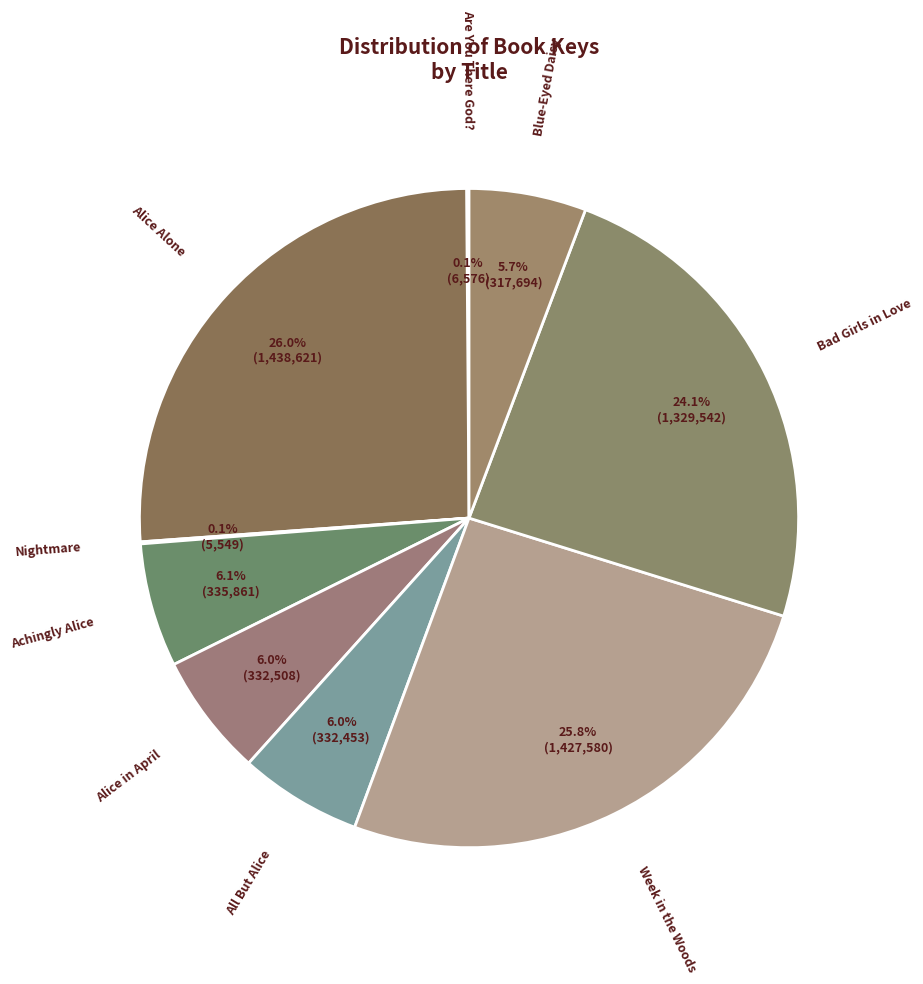

Between Achingly Alice and Week in the Woods, which is larger?

Week in the Woods